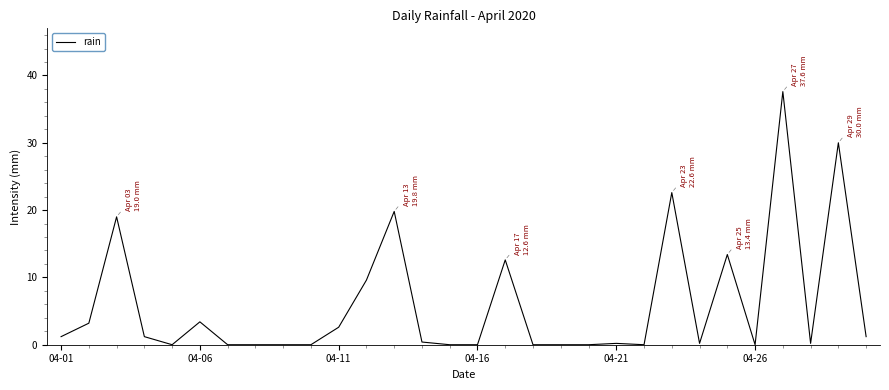

What is the greatest value displayed?

37.6